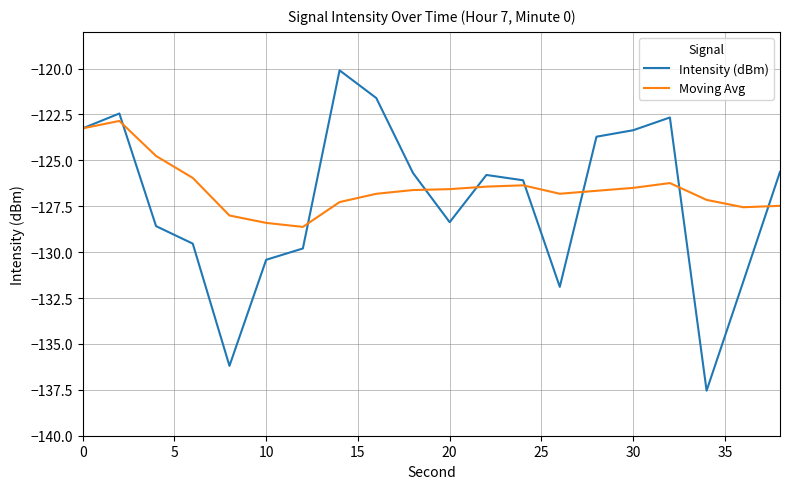

List the series in order of their peak value, highest first.

Intensity (dBm), Moving Avg